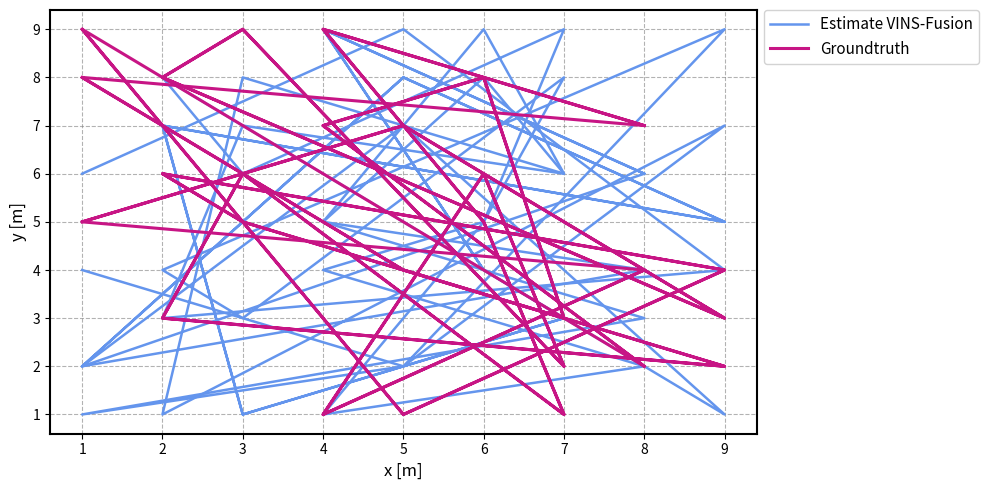

What is the highest value of the Groundtruth series?

9